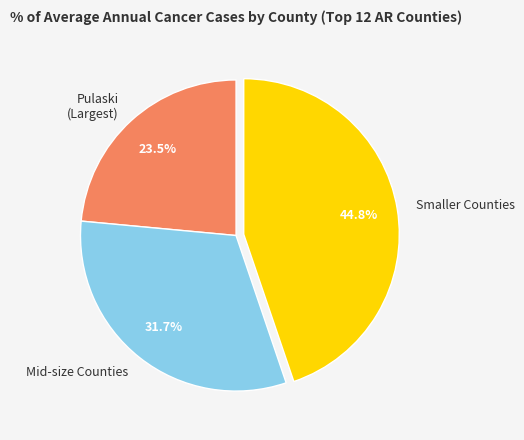

How many slices are in this pie chart?

3